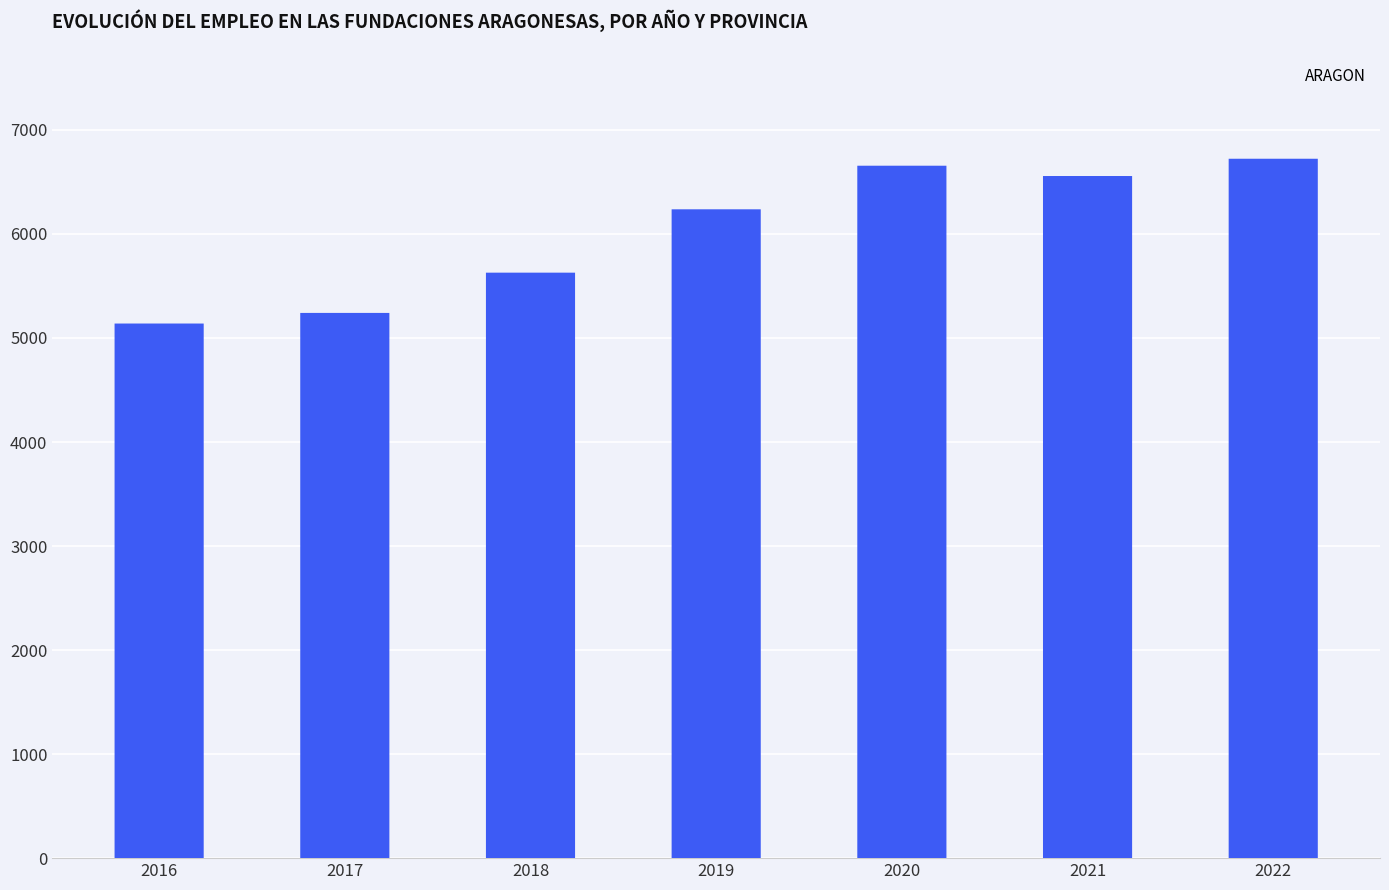

Rank the categories by value from highest to lowest.

2022, 2020, 2021, 2019, 2018, 2017, 2016